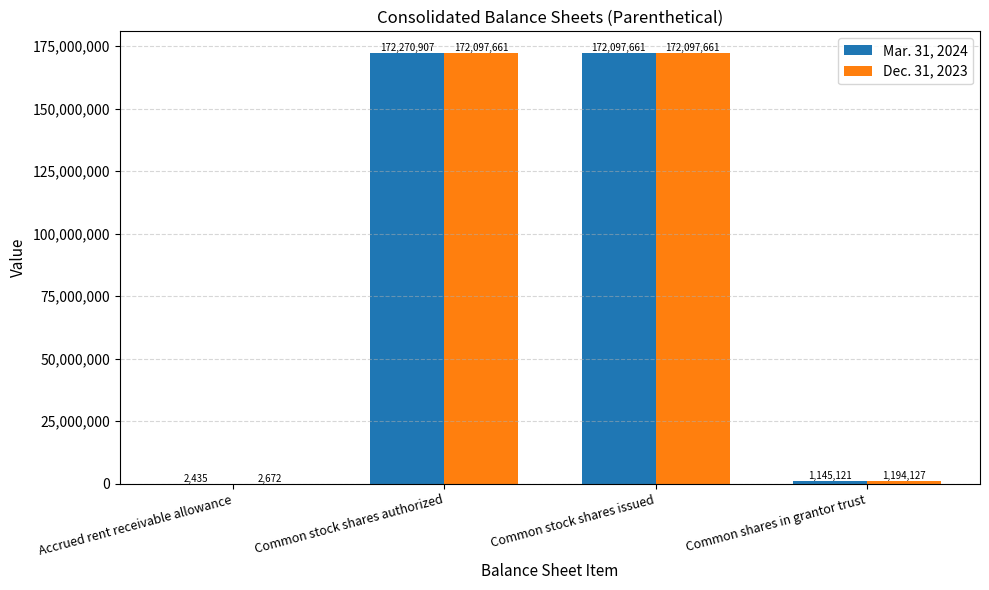

How many groups of bars are there?

4